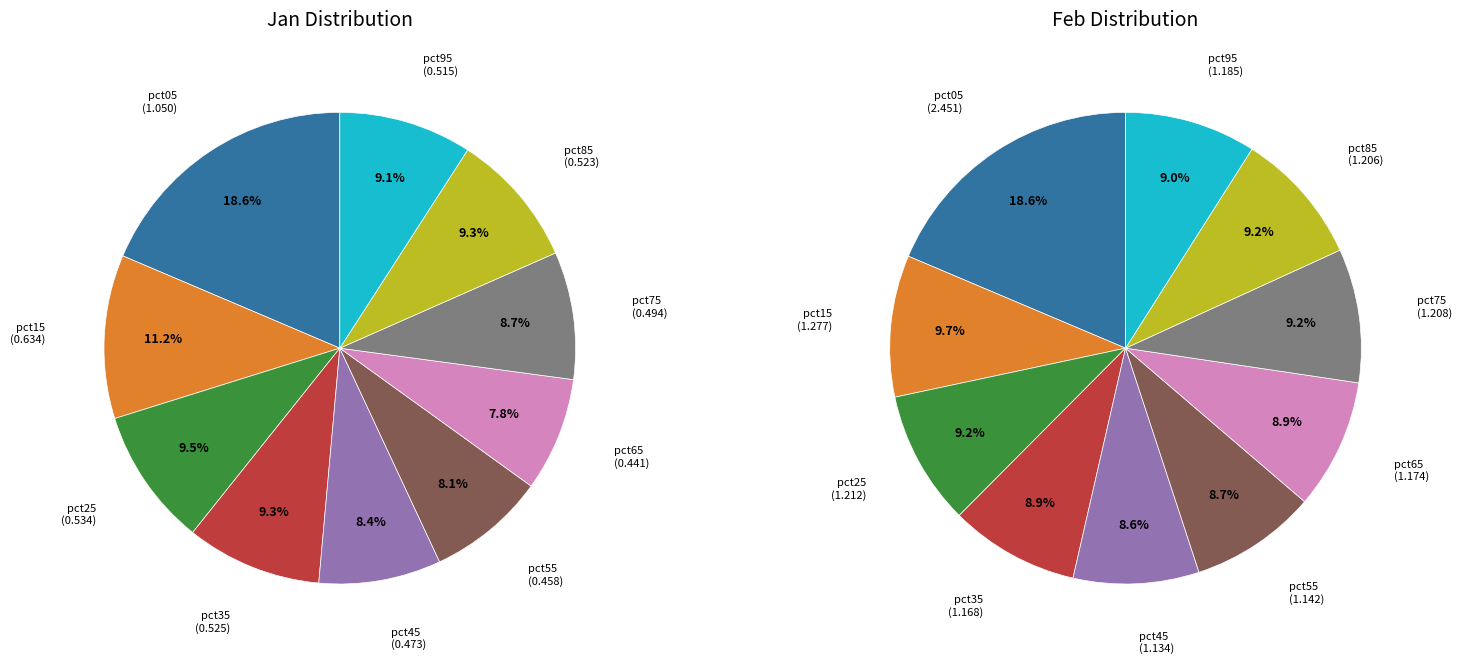

Rank the series by their average value, from lowest to highest.

values_jan, values_feb